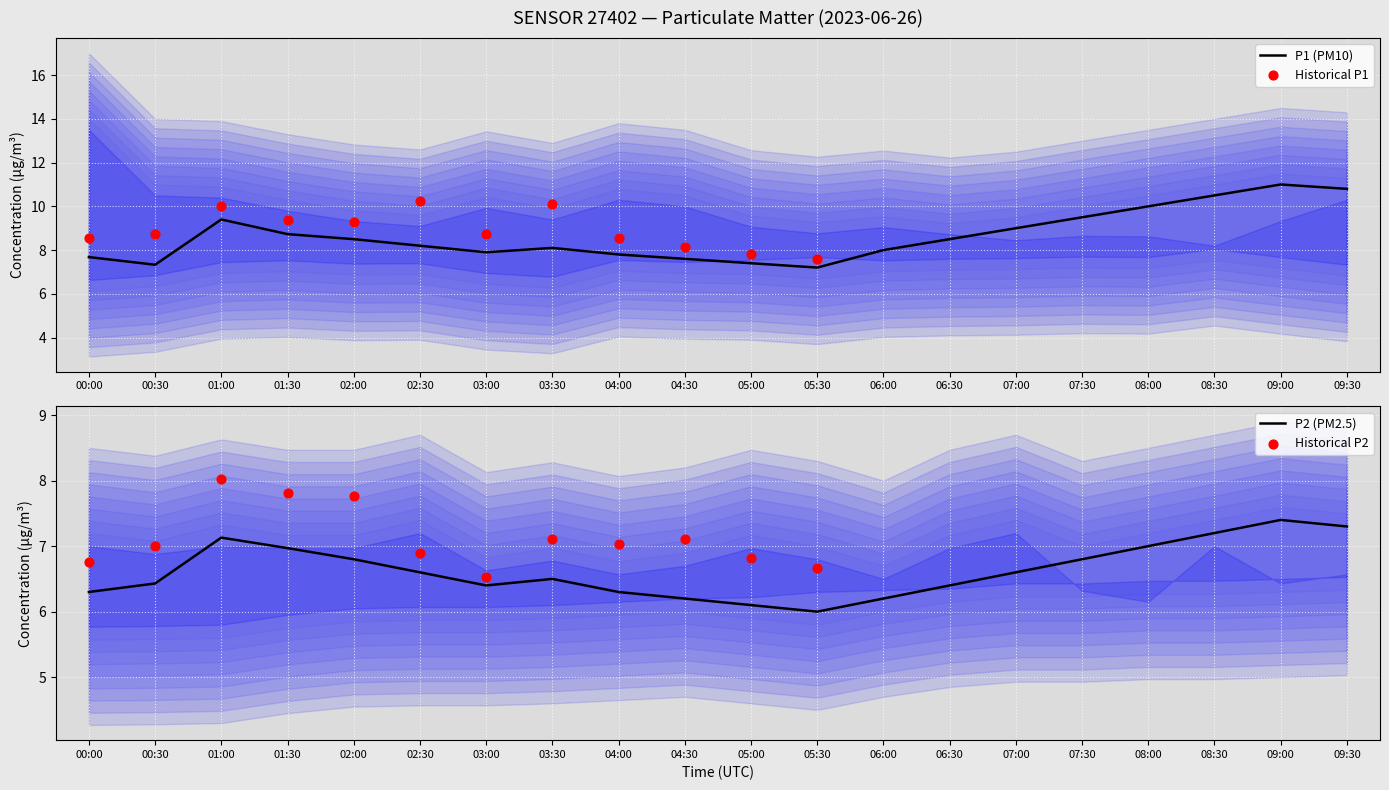

What is the total value across all series at 02:00?

15.3